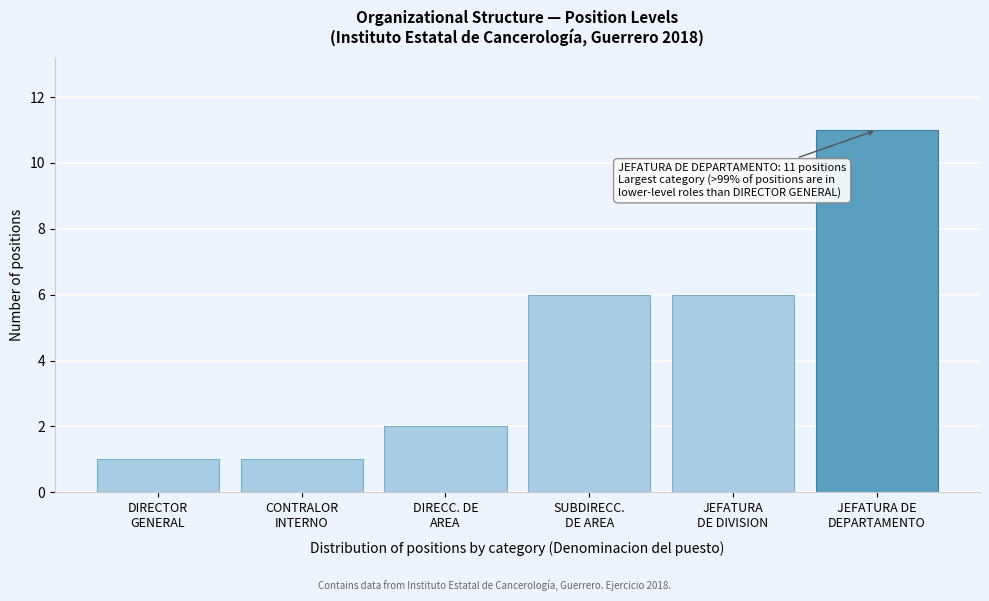

Reading left to right, what are all the values shown in this chart?

1	1	2	6	6	11